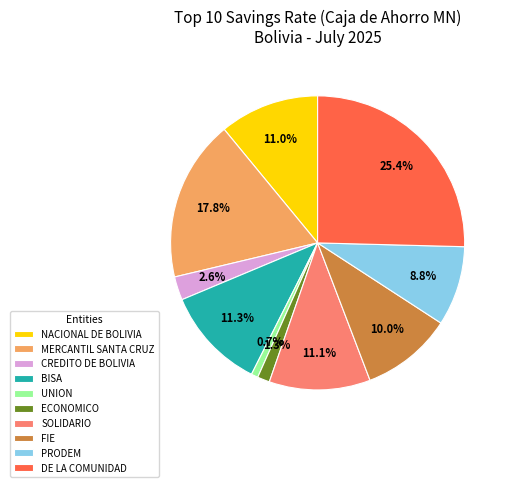

What is the largest slice in the pie chart?

DE LA COMUNIDAD